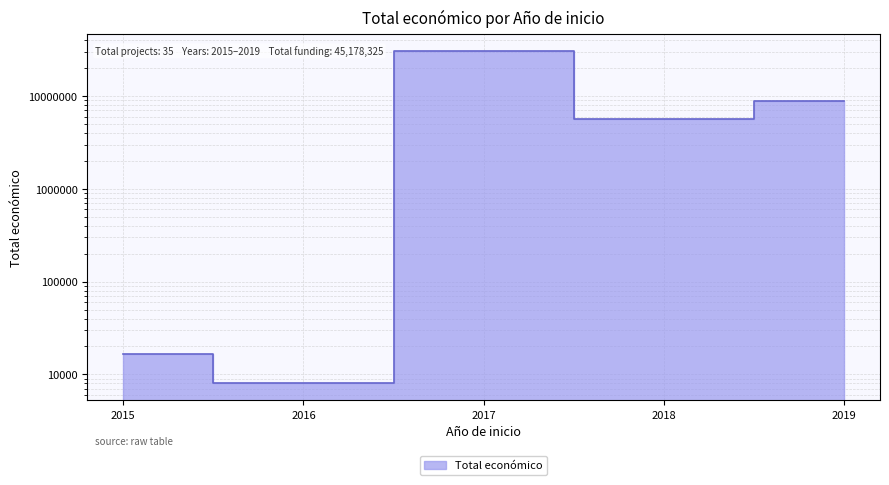

List the labels in order of value, smallest first.

2016, 2015, 2018, 2019, 2017